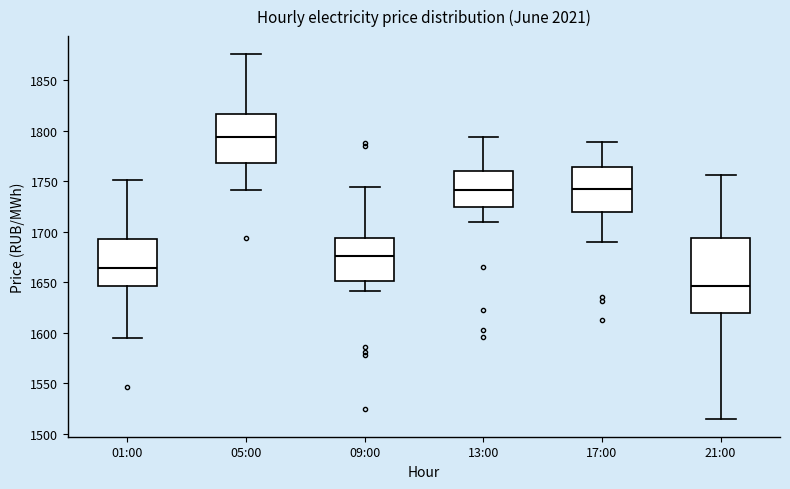

Where does the median line of the box for 05:00 sit on the y-axis? The values are not printed on the chart, so give them approximately, as read against the axis.

1795